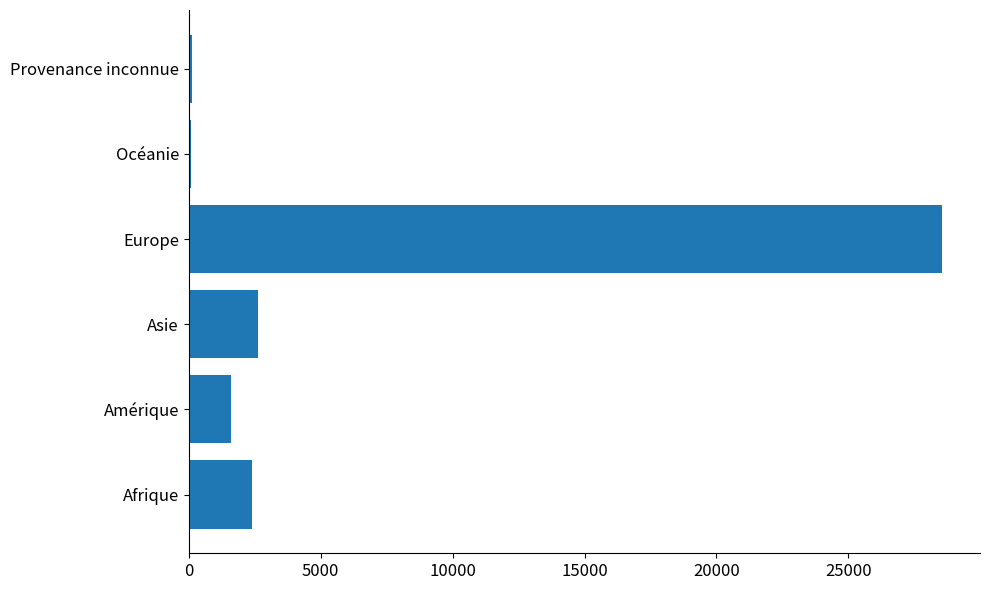

What value does the data have at Asie?

2630